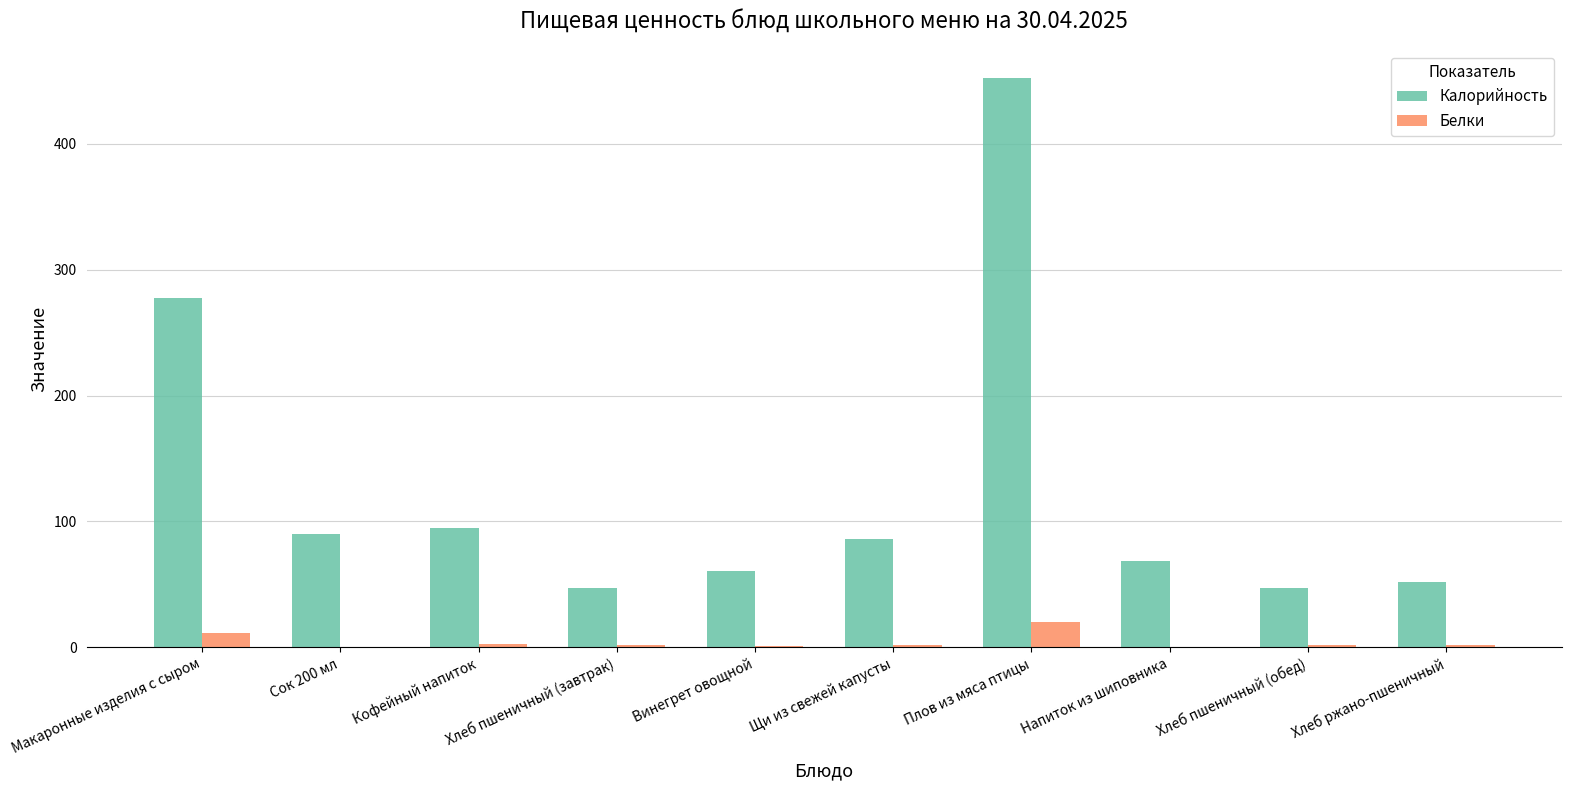

Which series has the largest total across all categories?

Калорийность